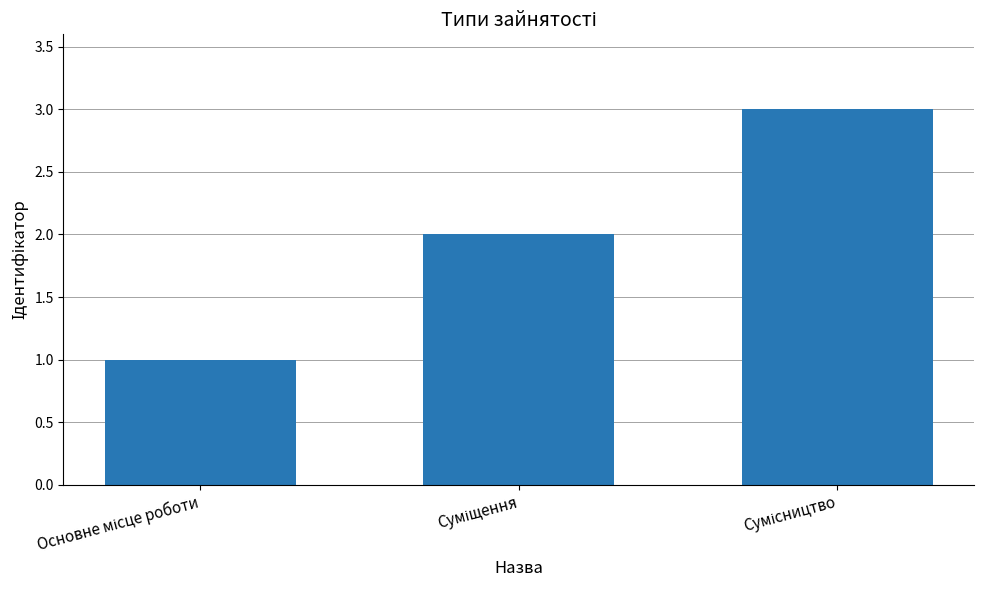

What is the sum of all values?

6